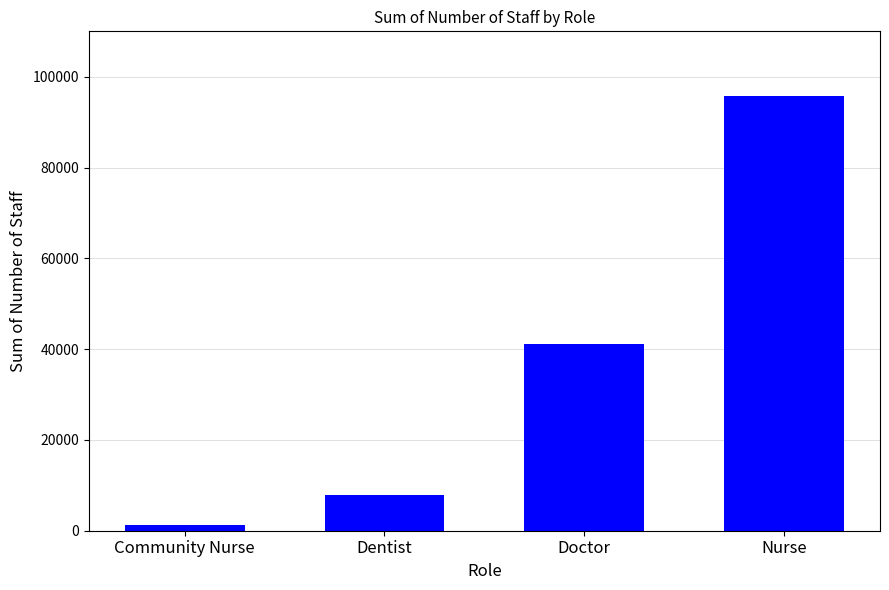

How many bars are there in total?

4